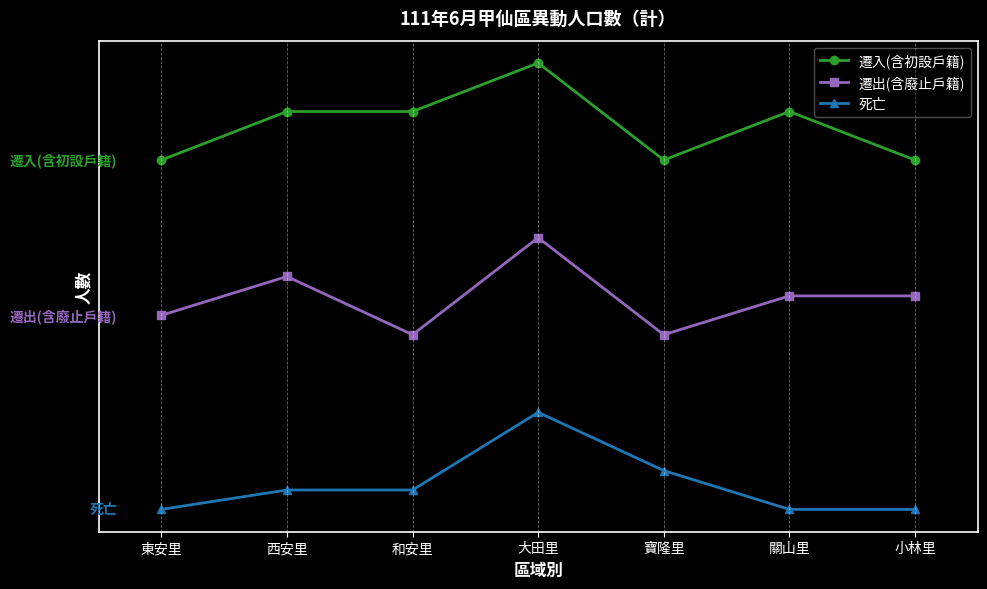

True or false: 死亡 has more than 1 points higher than both neighbors.

False